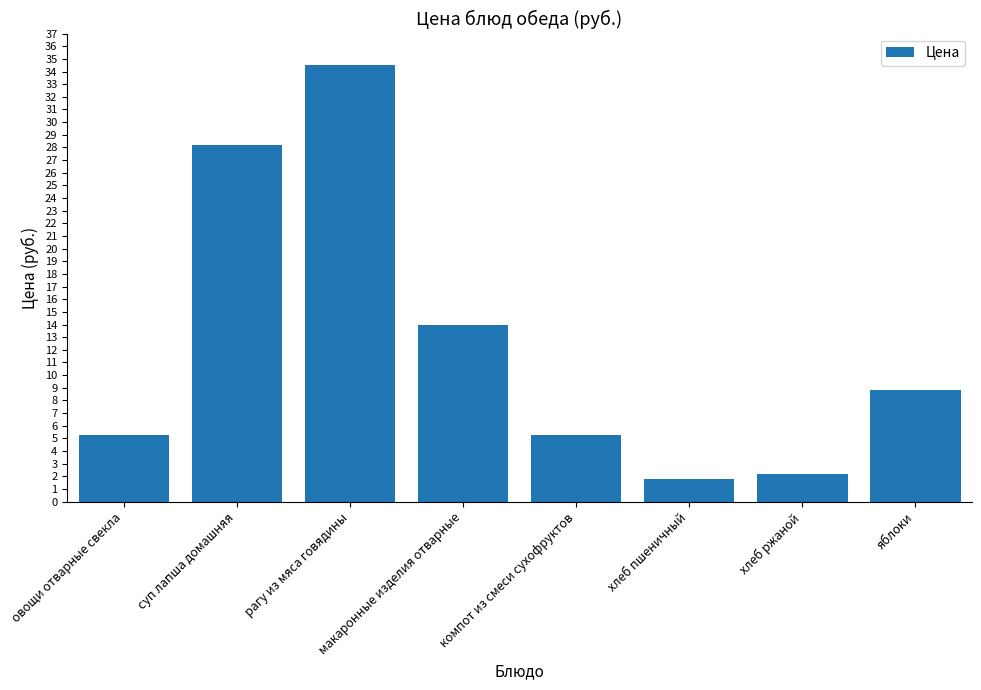

Which category has the highest value across all series?

рагу из мяса говядины